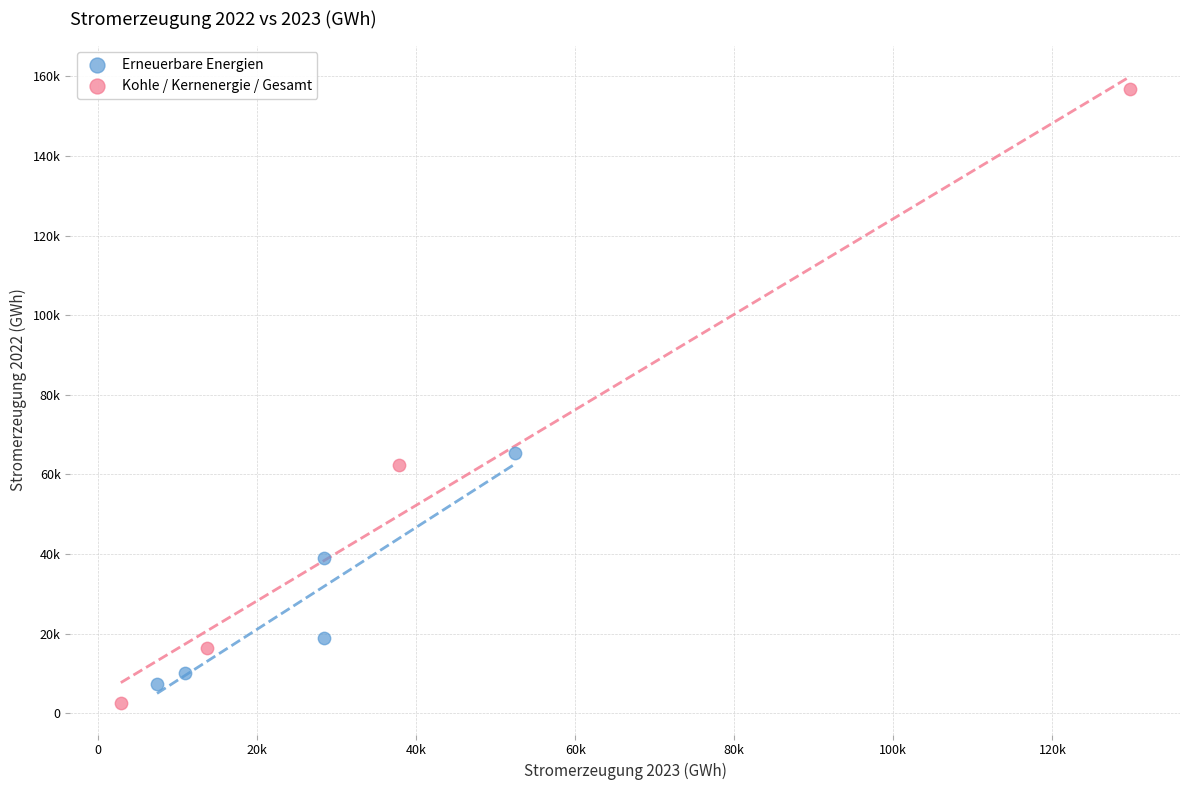

What are all the series names shown in the legend?

Erneuerbare Energien, Kohle / Kernenergie / Gesamt